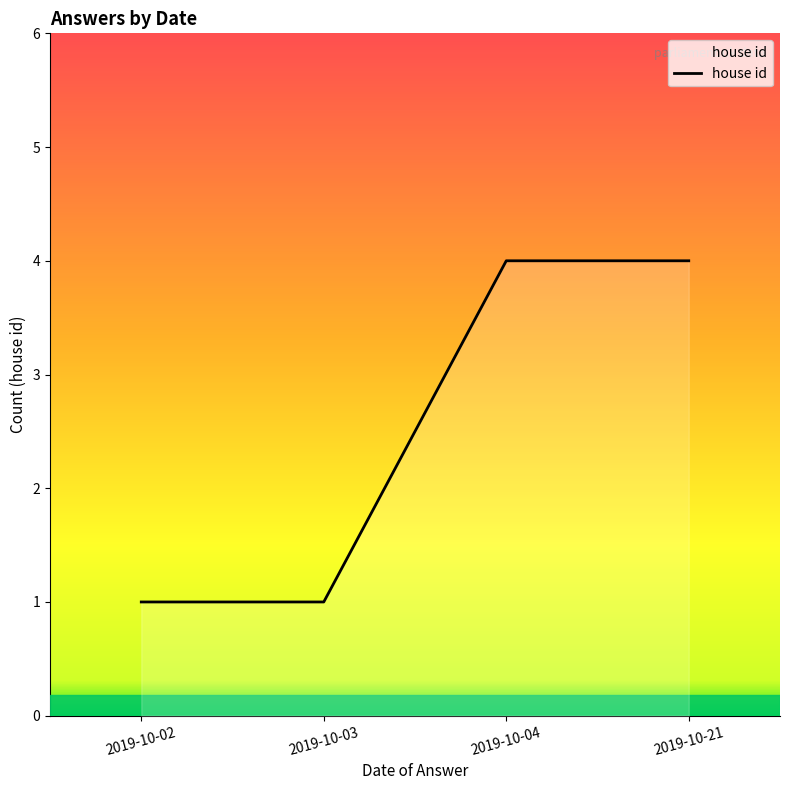

Rank the categories by value from lowest to highest.

2019-10-02, 2019-10-03, 2019-10-04, 2019-10-21